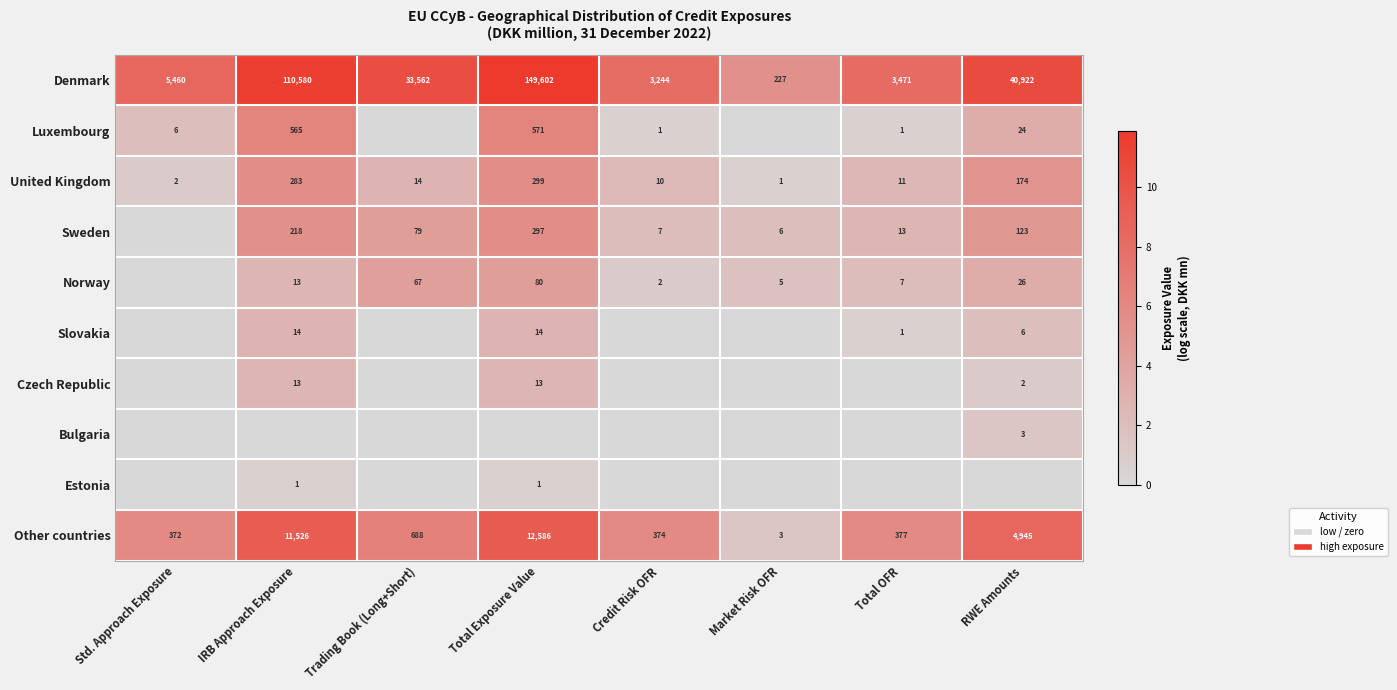

The Norway series shows 45 at Trading Book (Long+Short). True or false?

False